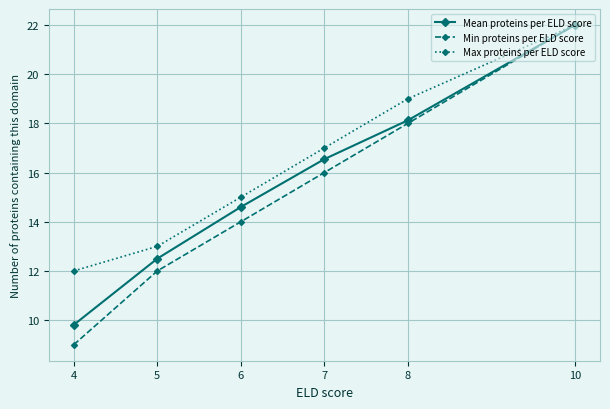

What are all the series names shown in the legend?

Mean proteins per ELD score, Min proteins per ELD score, Max proteins per ELD score